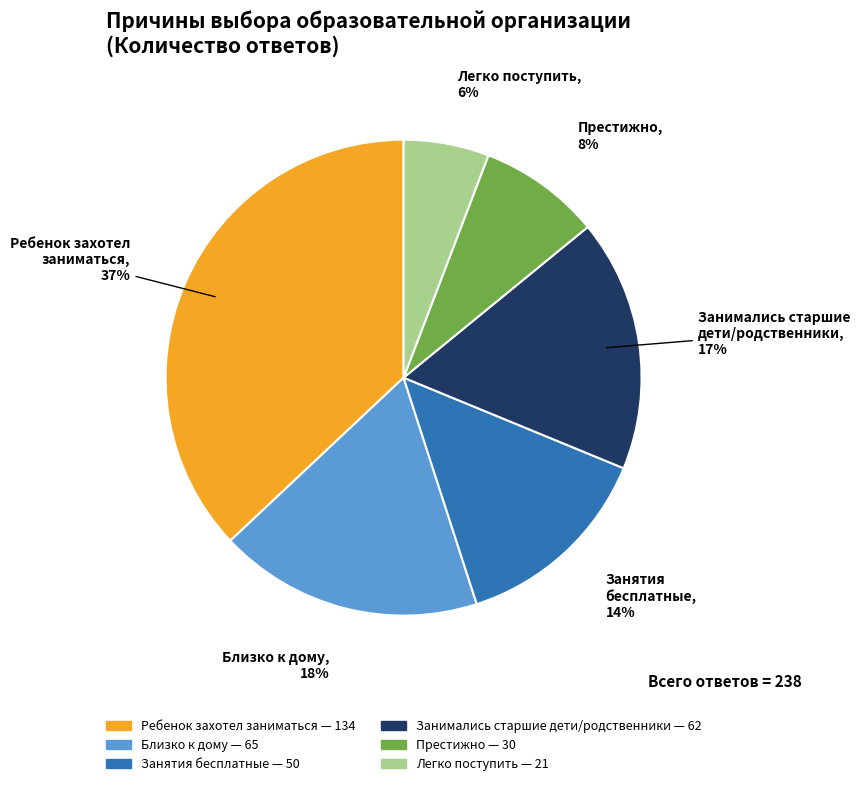

Is there a majority slice in this chart?

No